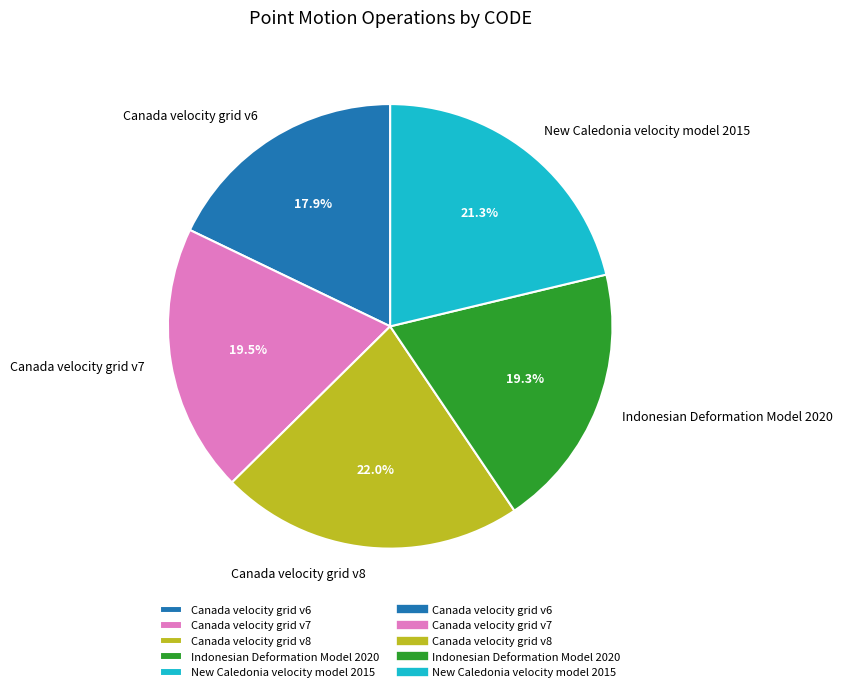

To the nearest percent, what is the average slice percentage?

20%